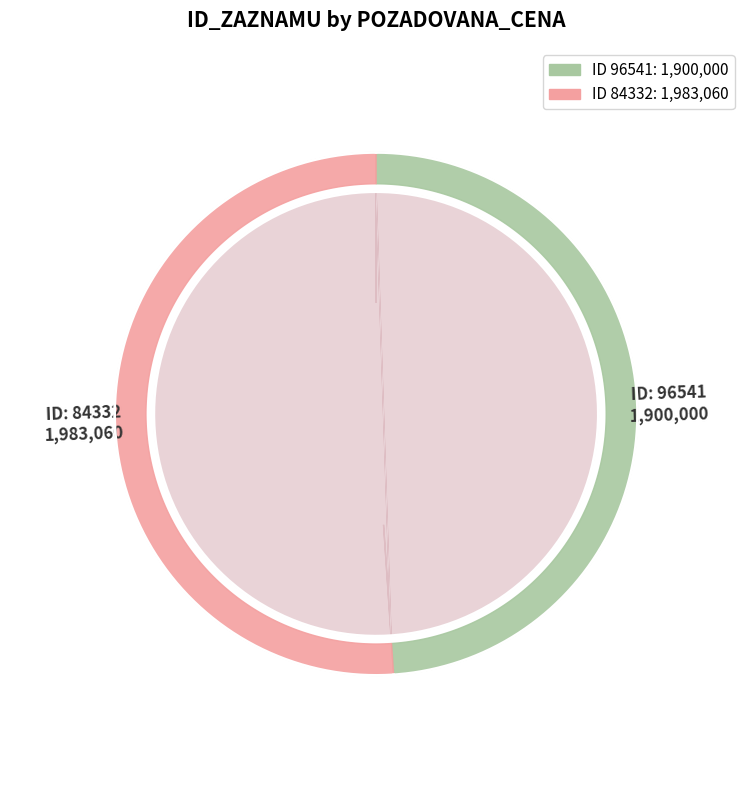

Is there any slice that represents more than half of the pie?

Yes